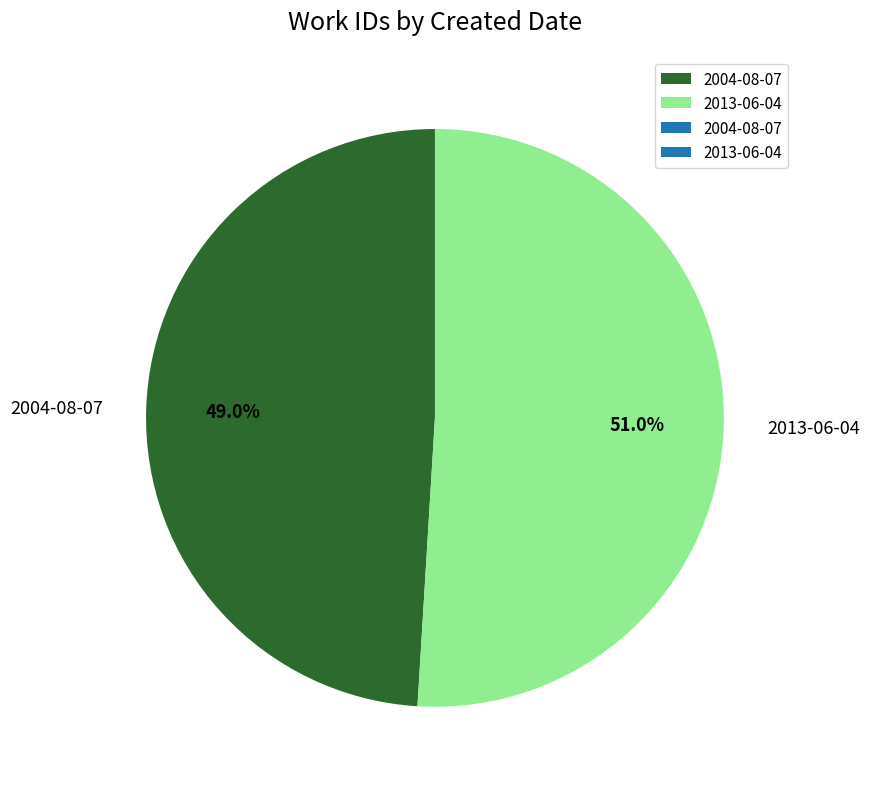

What percentage is the 2004-08-07 slice, to the nearest percent?

49%